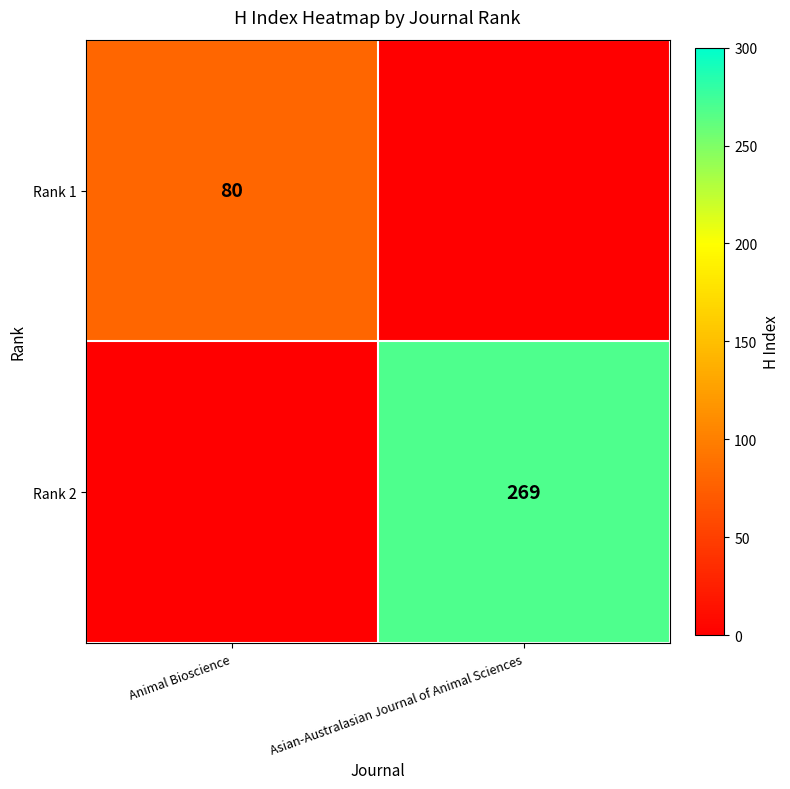

The value of Rank 1 at Animal Bioscience is 35. True or false?

False